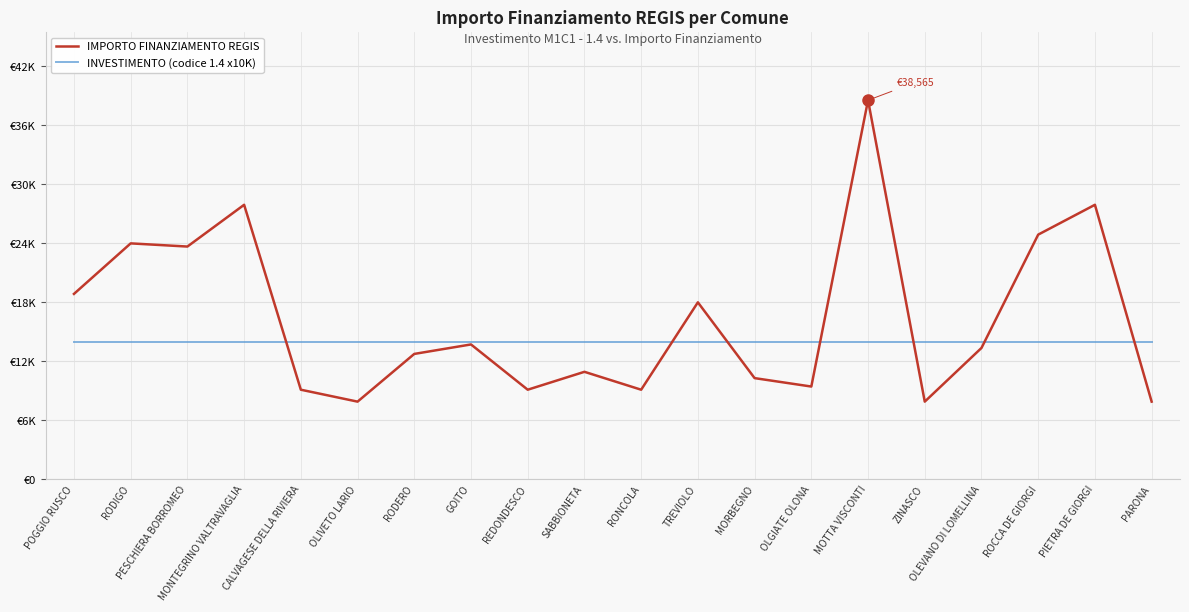

Is it true that IMPORTO FINANZIAMENTO REGIS equals 9105 at RONCOLA?

True